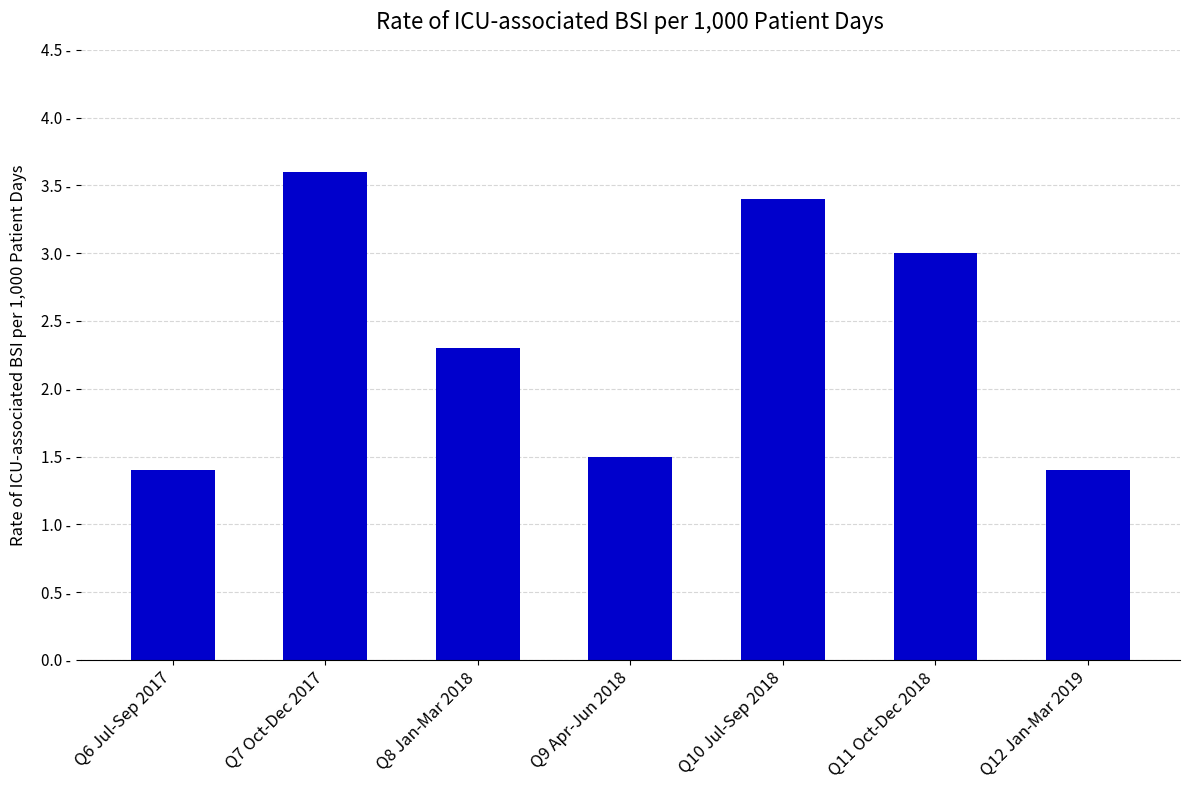

Are the bars horizontal?

No